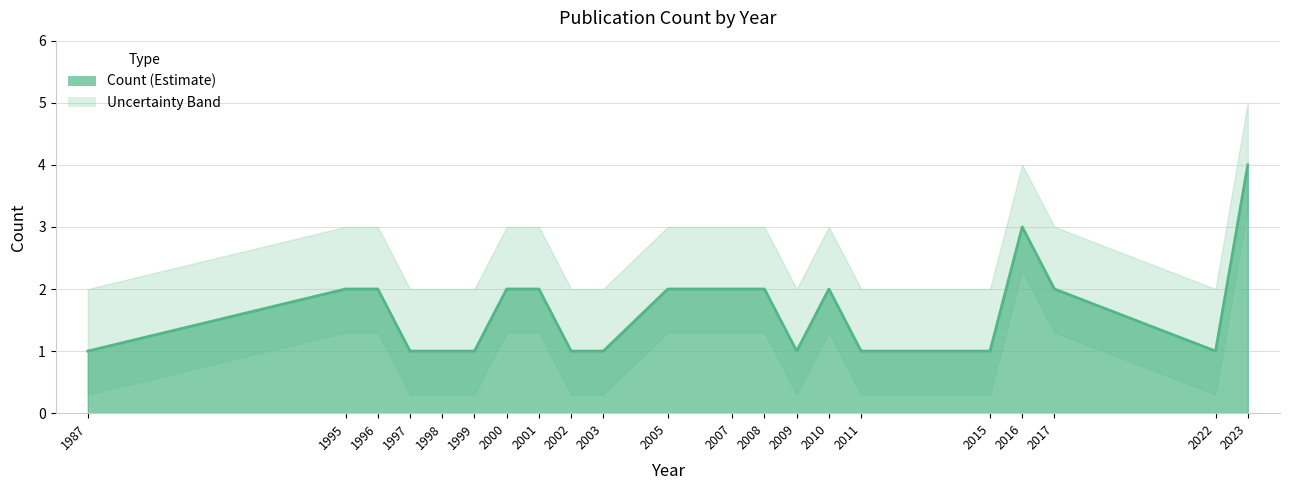

Which label corresponds to the largest value in the chart?

2023